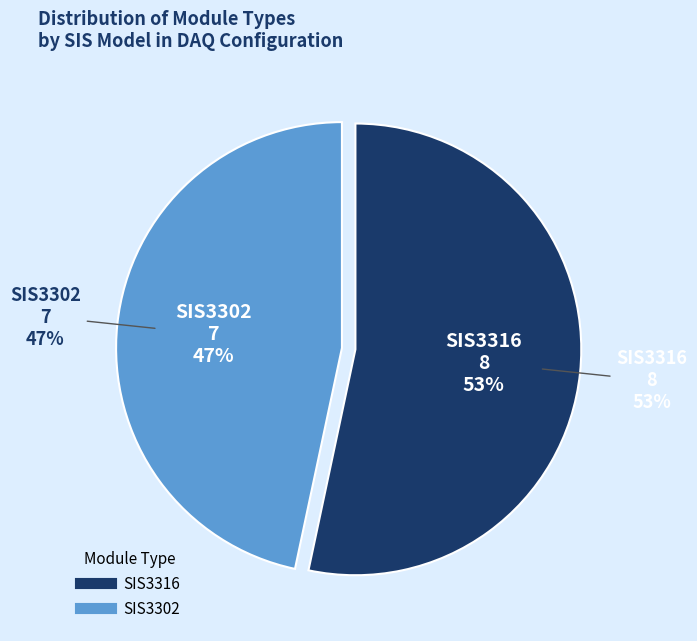

To the nearest percent, what is the combined percentage of SIS3316 (V2A8) and SIS3316?

53%